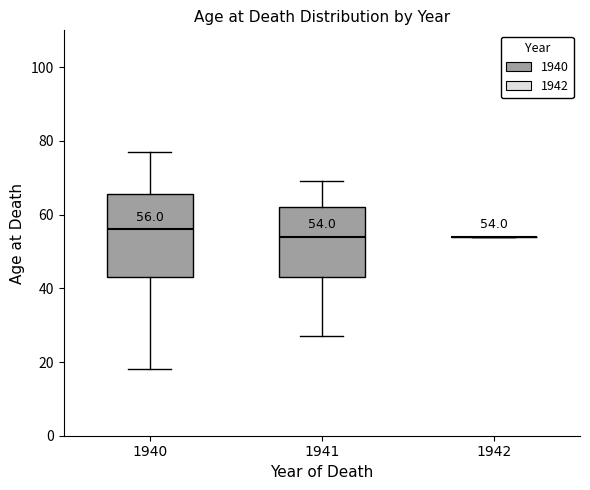

Comparing the boxes themselves (not the whiskers), which one is the tallest?

1940